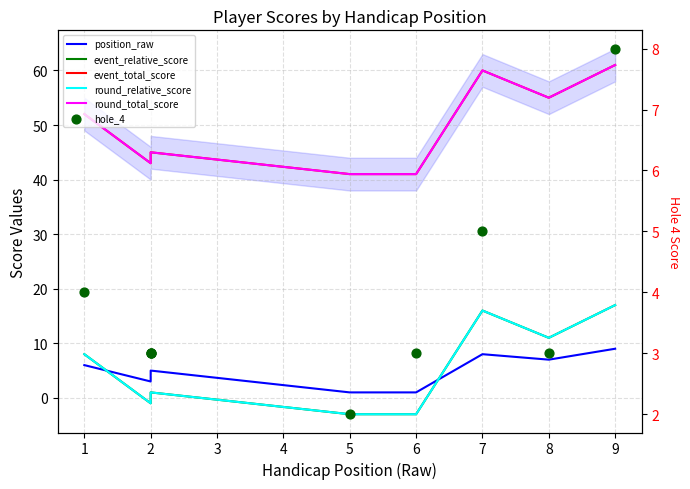

Which series has the widest spread of Y values?

event_relative_score